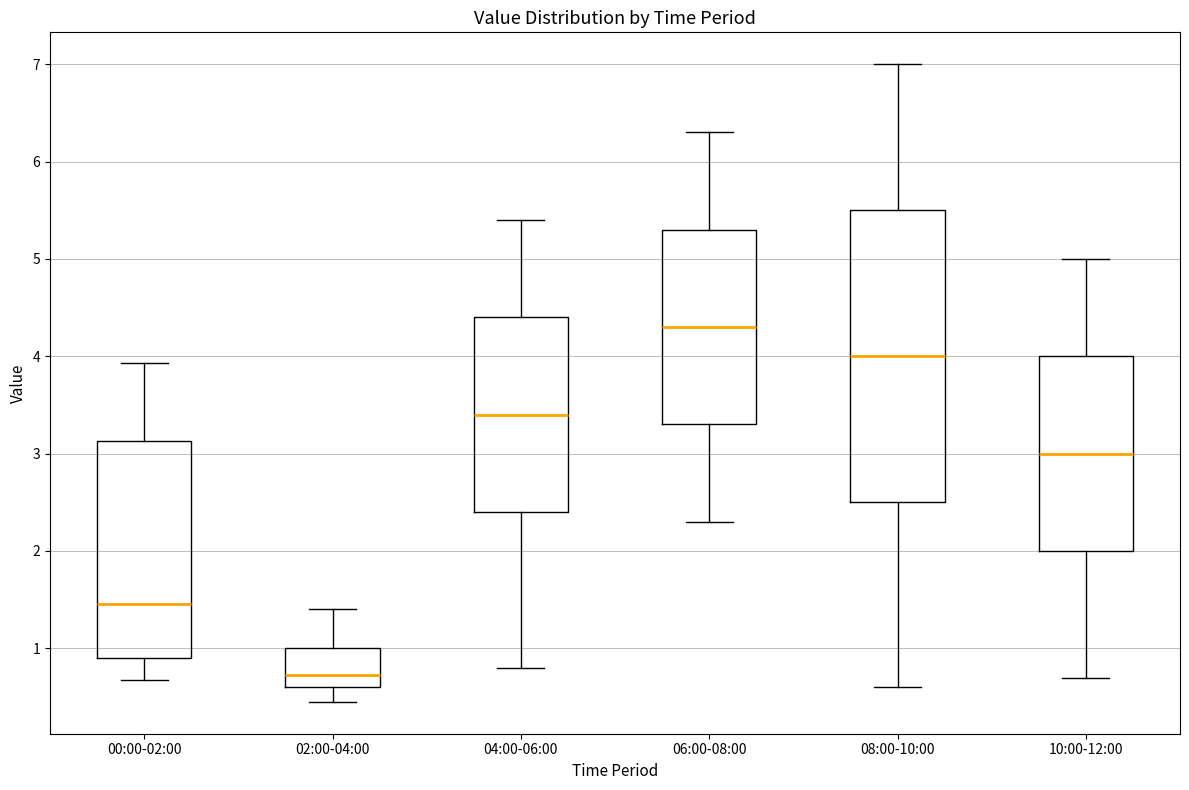

Reading left to right, transcribe this box plot: for each box, give where its median line is, the range the box spans, and where its two whiskers end, as read against the y-axis. The values are not printed on the chart, so give them approximately, as read against the axis.

00:00-02:00: median 1.5, box 0.9 to 3.1, whiskers 0.7 to 3.9
02:00-04:00: median 0.7, box 0.6 to 1.0, whiskers 0.5 to 1.4
04:00-06:00: median 3.4, box 2.4 to 4.4, whiskers 0.8 to 5.4
06:00-08:00: median 4.3, box 3.3 to 5.3, whiskers 2.3 to 6.3
08:00-10:00: median 4.0, box 2.5 to 5.5, whiskers 0.6 to 7.0
10:00-12:00: median 3.0, box 2.0 to 4.0, whiskers 0.7 to 5.0